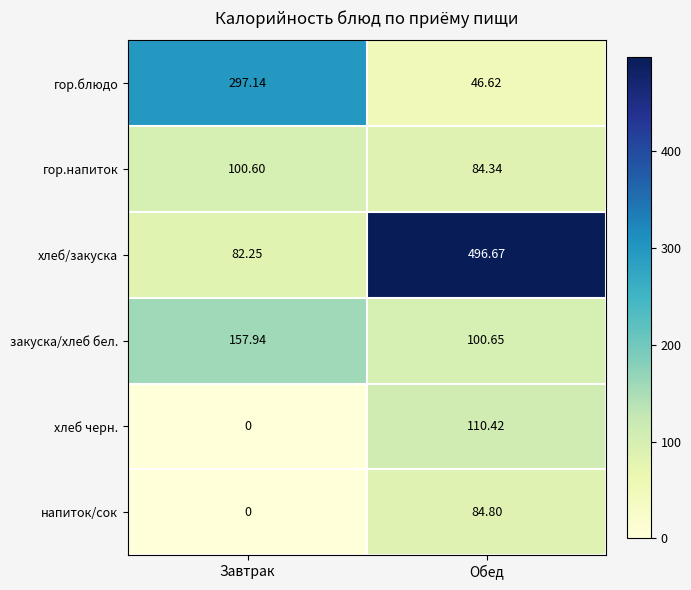

At which label does напиток/сок reach its peak?

Обед